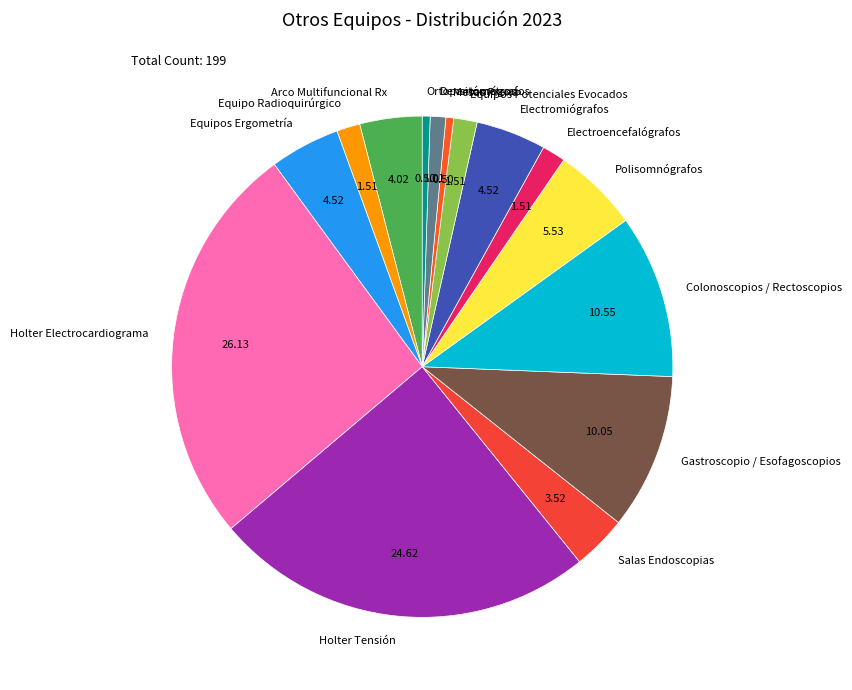

What is the ratio of the value at Equipos Ergometría to the value at Electromiógrafos?

1.0